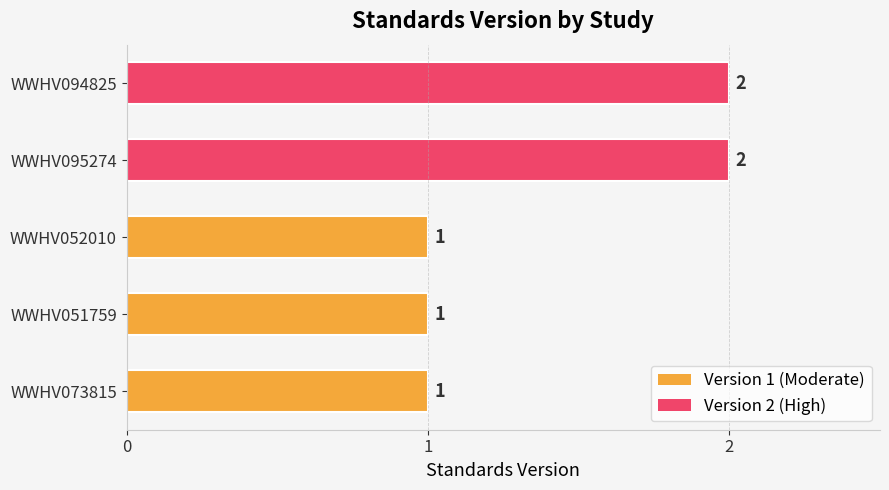

What is the sum of all values?

7